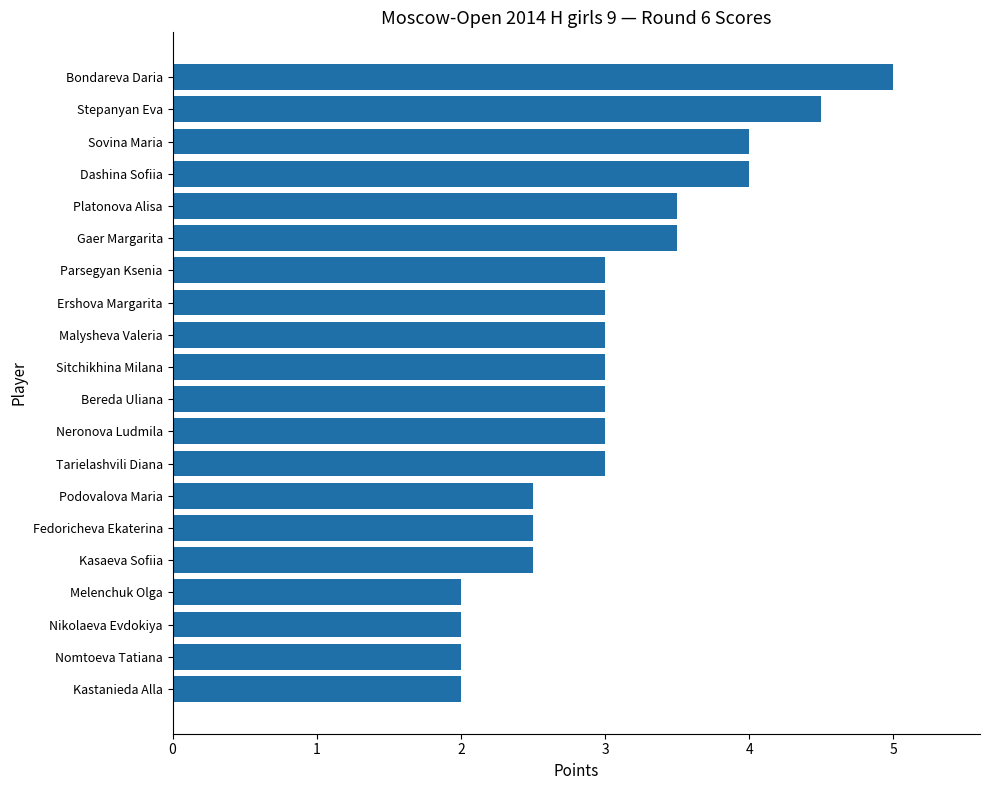

What is the ratio of the value at Melenchuk Olga to the value at Bereda Uliana?

0.7